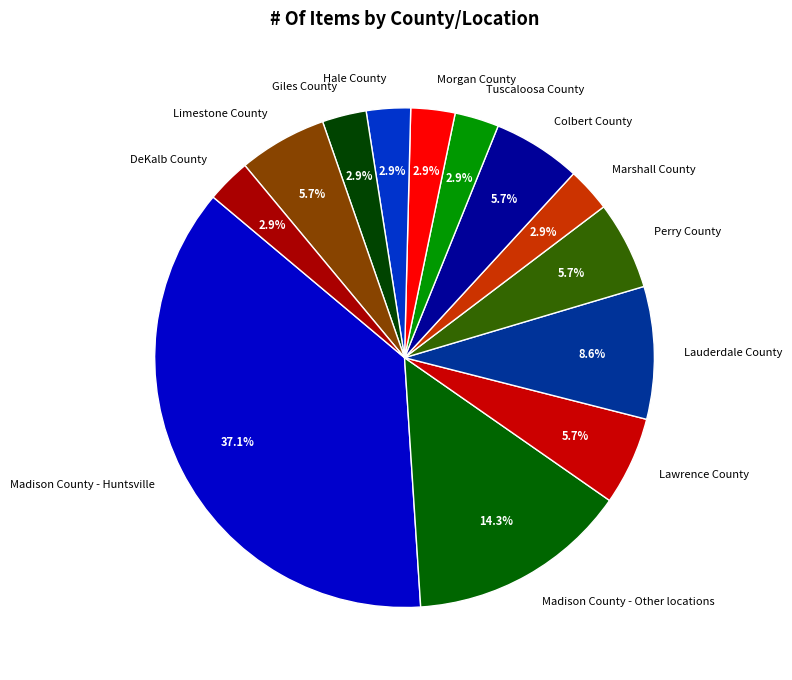

Between Madison County - Huntsville and Limestone County, which is larger?

Madison County - Huntsville